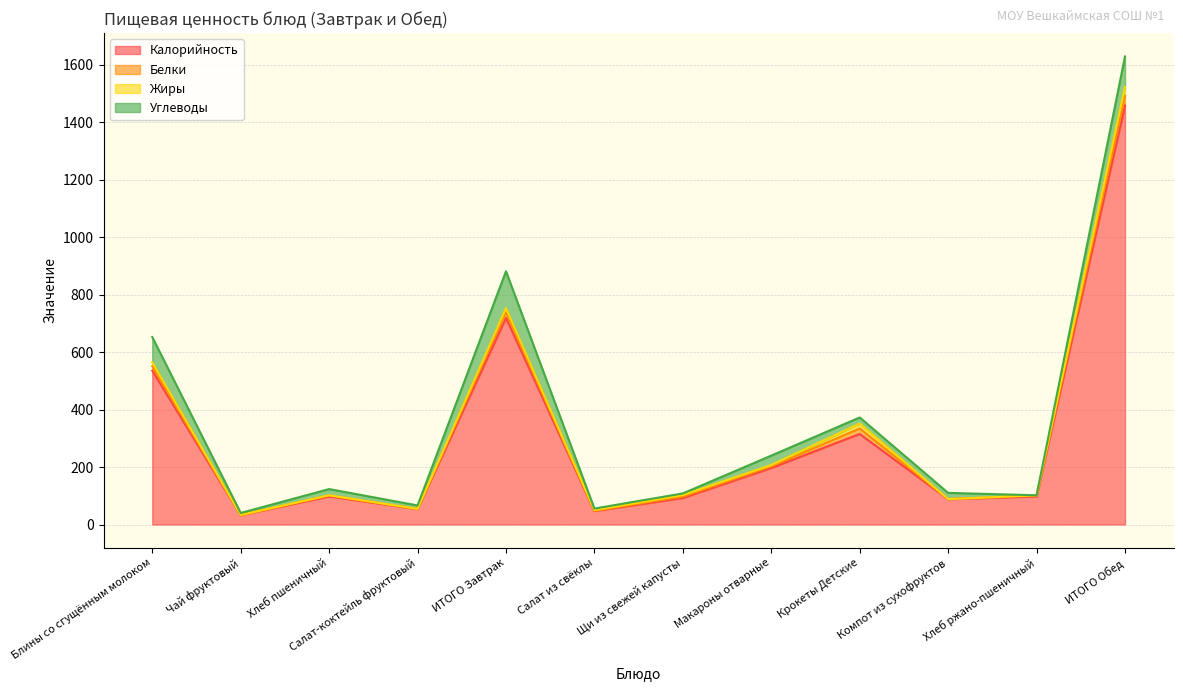

Which series has the largest total across all categories?

Калорийность